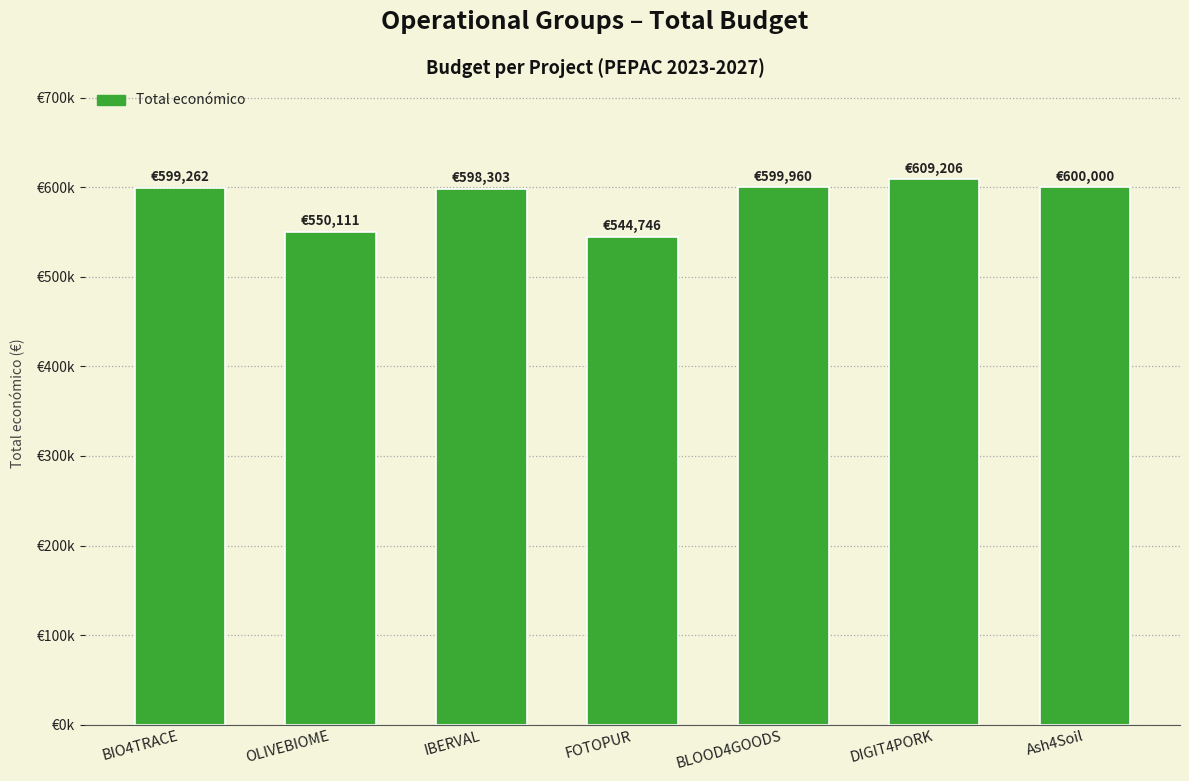

At which label does the data first exceed 599262?

BLOOD4GOODS